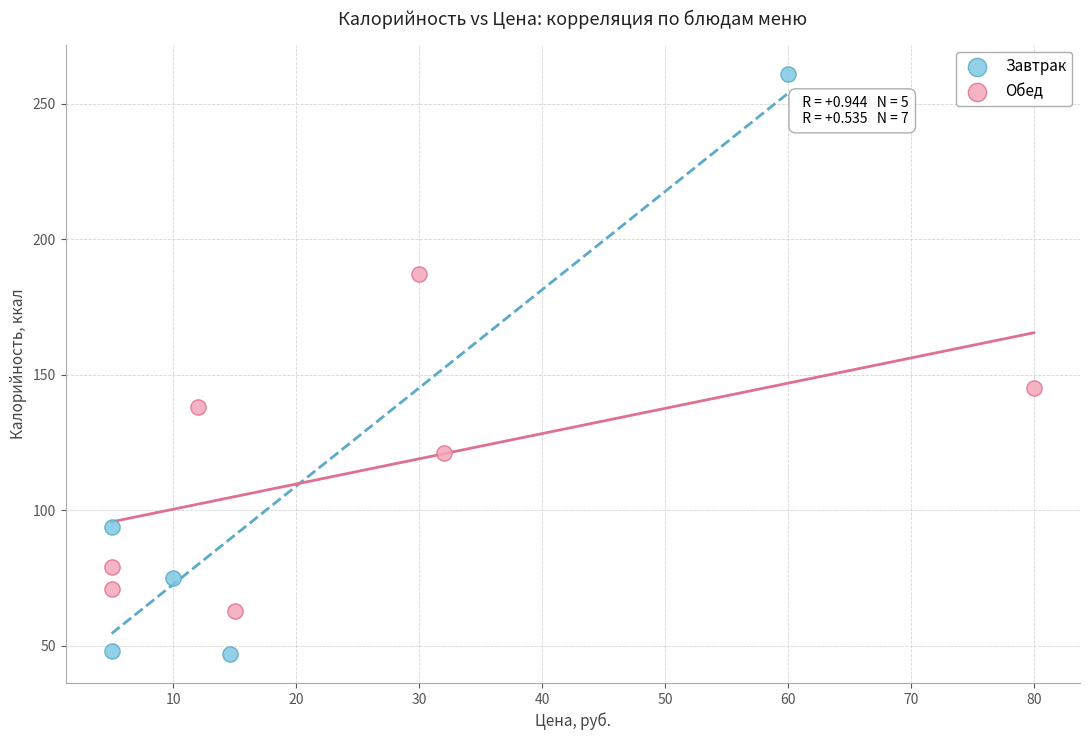

Which series contains the lowest Y value?

Завтрак